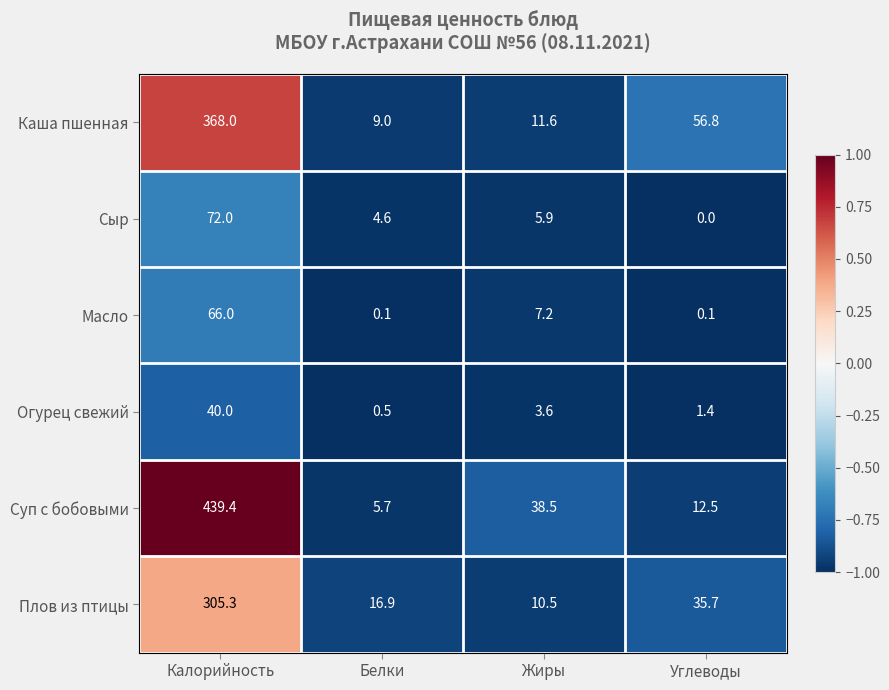

What value does the Сыр series have at Жиры?

5.9